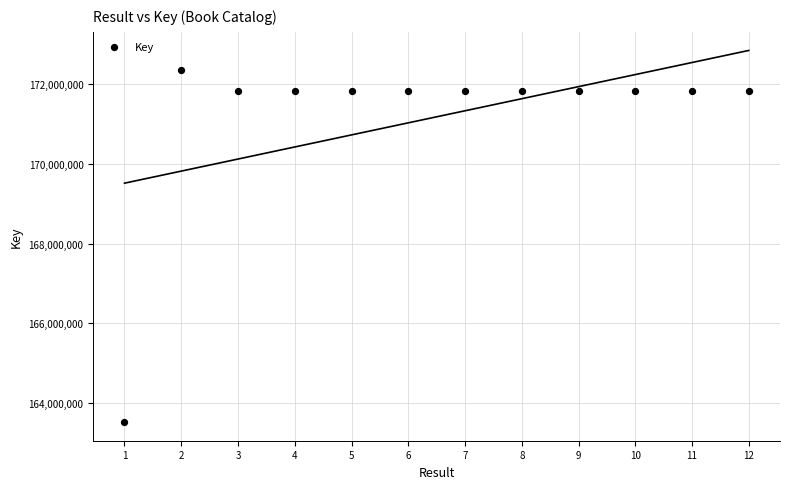

What is the average X value?

6